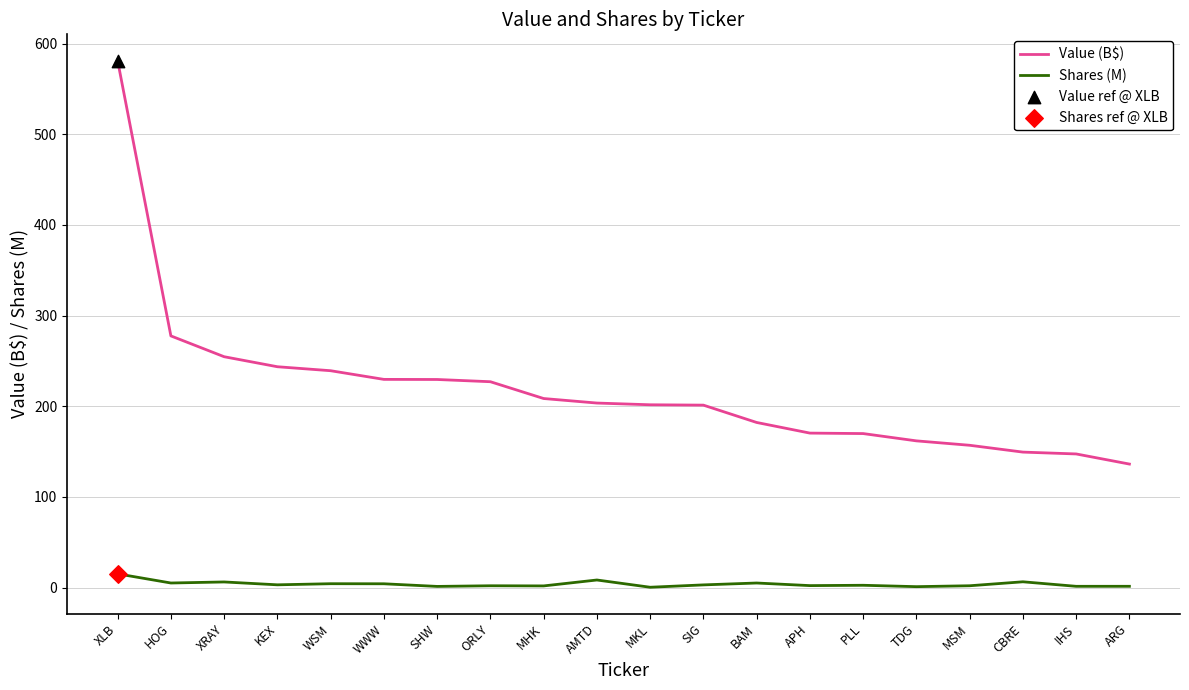

At which category is the sum across all series the highest?

XLB